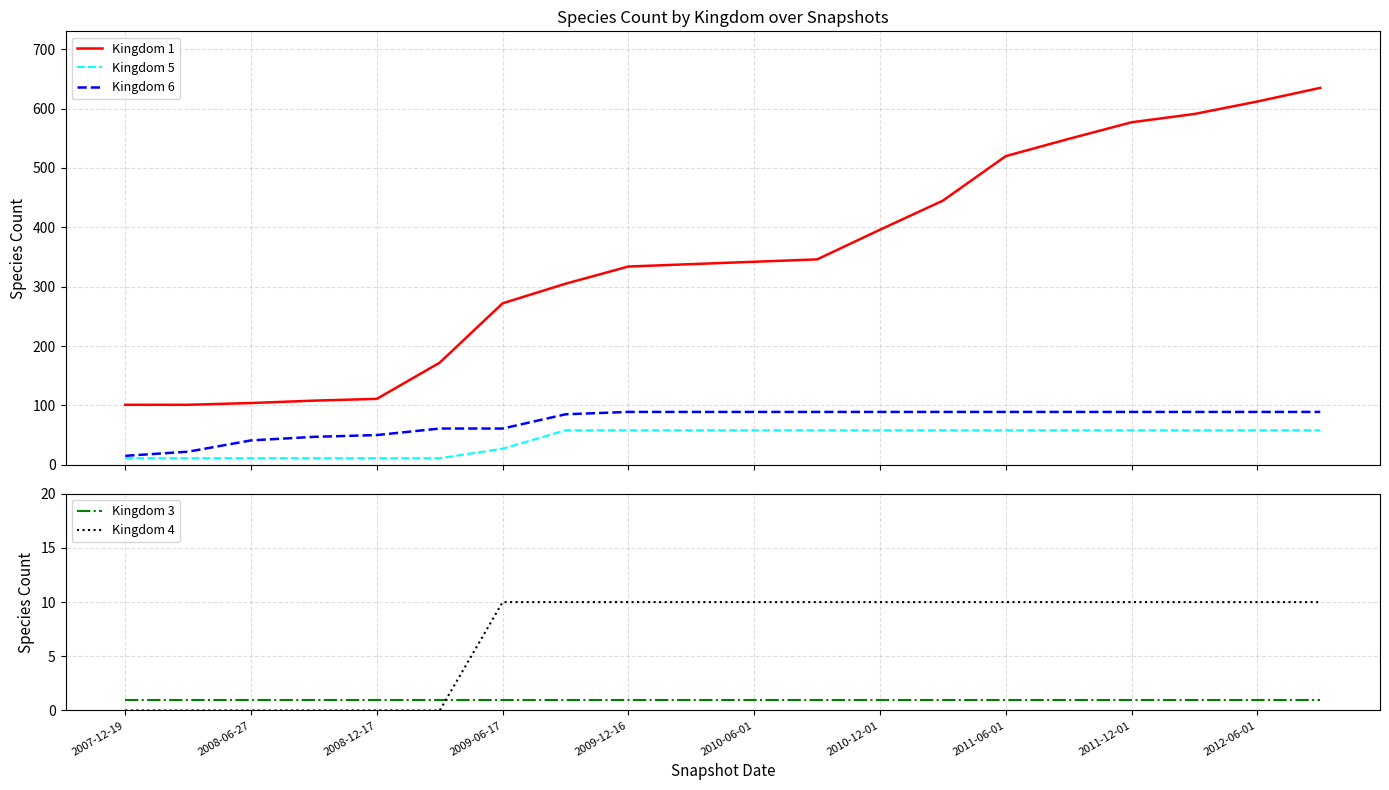

Where is Kingdom 4 nearest to the value 5?

2007-12-19